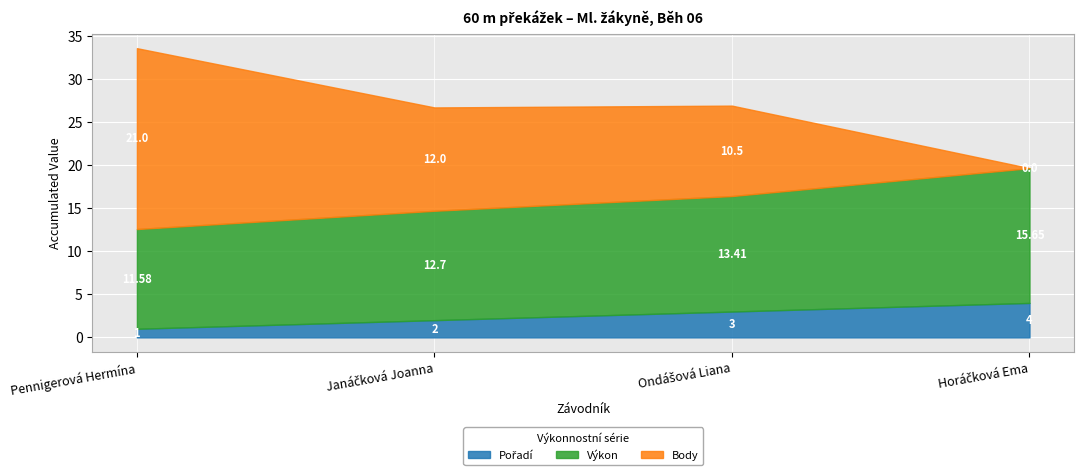

Count the number of categories in the chart.

4